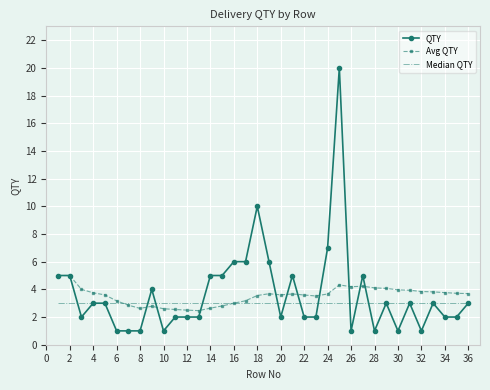

Rank the series by their maximum value, from lowest to highest.

Median QTY, Avg QTY, QTY